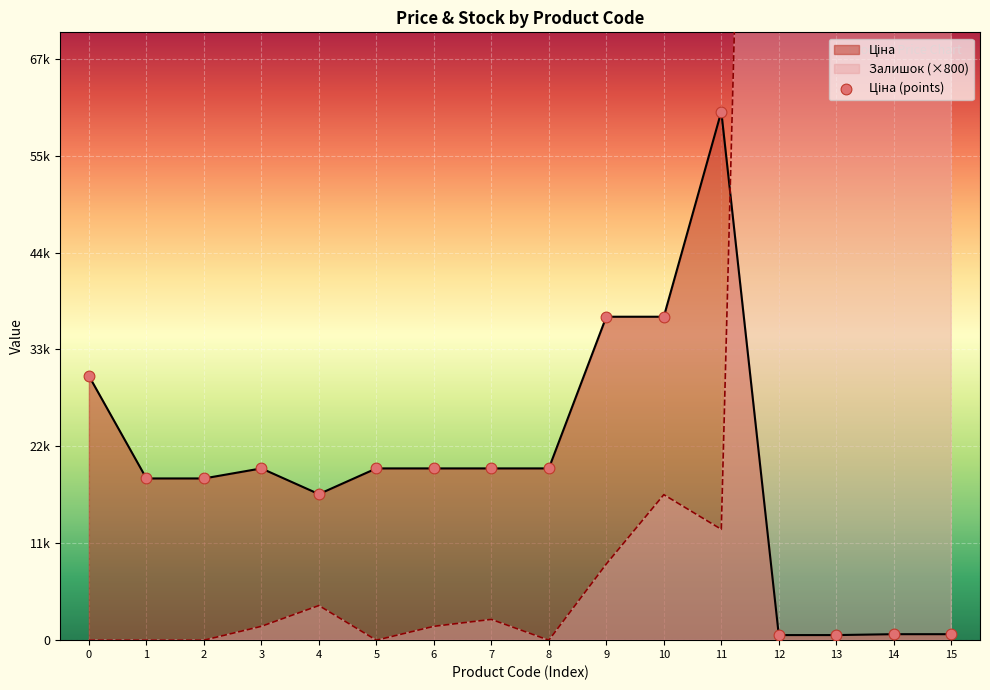

Which series reaches the maximum Y coordinate?

Залишок